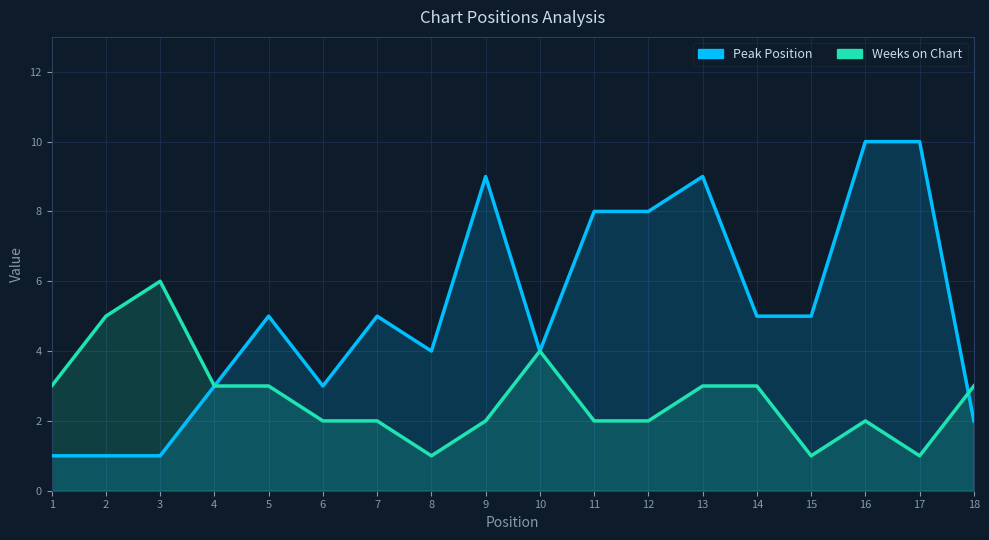

What is the difference between the maximum and second lowest values in the Weeks on Chart series?

5